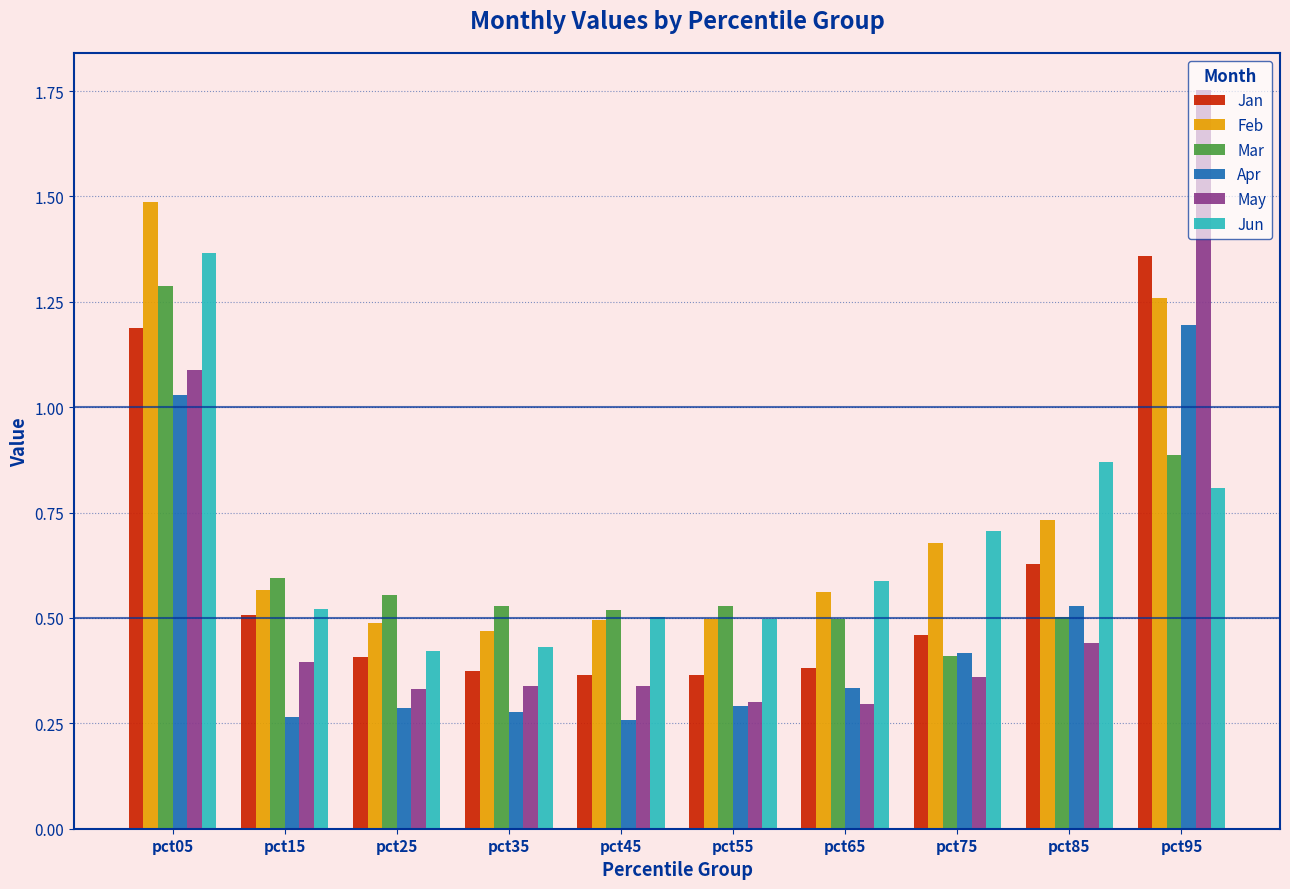

Rank the series at pct65 from lowest to highest value.

May, Apr, Jan, Mar, Feb, Jun